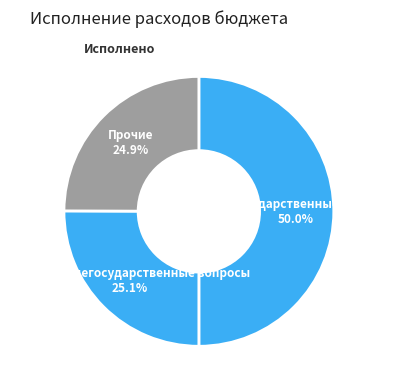

Count the number of slices in the pie.

3